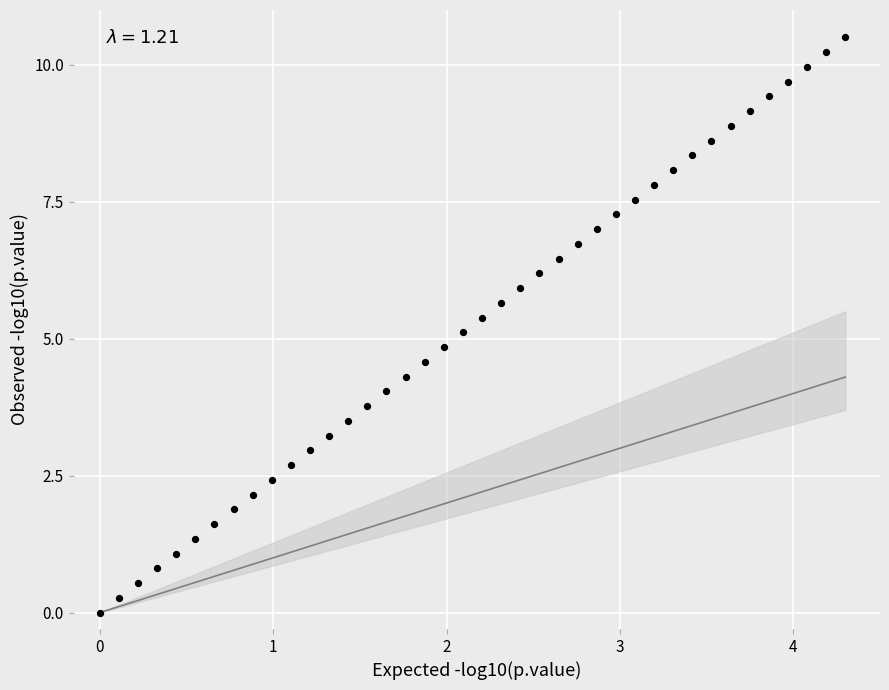

What is the range of Y values (max minus min)?

10.5